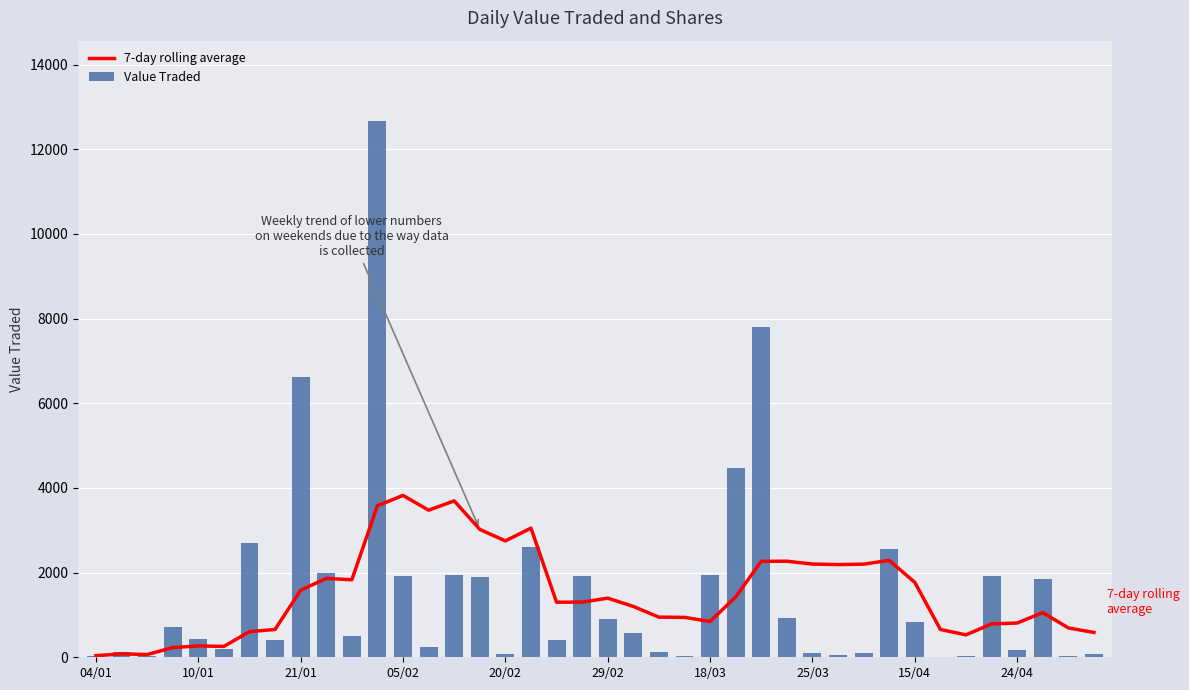

Reading left to right, transcribe all the data shown in this chart.

7-day rolling average: 38.0	81.5	64.0	228.5	268.6	256.8	605.6	657.3	1584.3	1863.0	1831.3	3579.4	3823.9	3474.6	3694.4	3021.0	2748.9	3051.1	1301.1	1302.7	1396.7	1201.0	948.0	942.7	845.6	1425.7	2266.4	2269.1	2202.1	2190.1	2199.9	2289.6	1769.6	657.1	529.4	789.3	808.9	1056.3	693.1	586.3
Value Traded: 38.0	125.0	29.0	722.0	429.0	198.0	2698.0	400.0	6614.0	1980.0	500.0	12666.0	1909.0	253.0	1939.0	1900.0	75.0	2616.0	416.0	1920.0	911.0	569.0	129.0	38.0	1936.0	4477.0	7805.0	930.0	100.0	45.0	106.0	2564.0	837.0	18.0	36.0	1919.0	182.0	1838.0	22.0	89.0